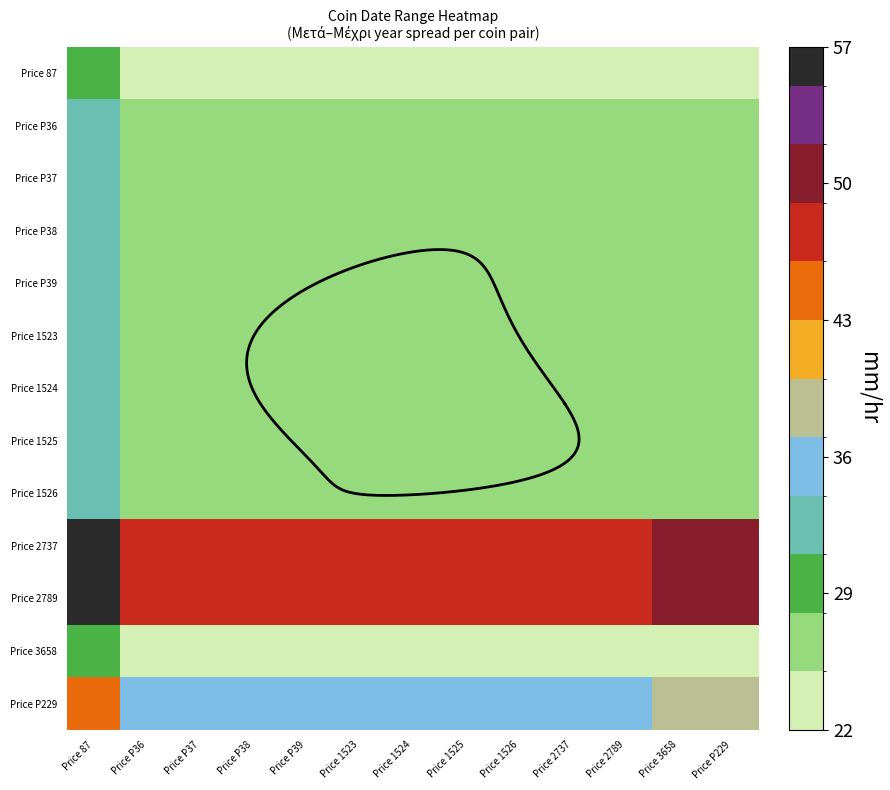

True or false: Price 2737 has a value of 48.9 at Price 1526.

True